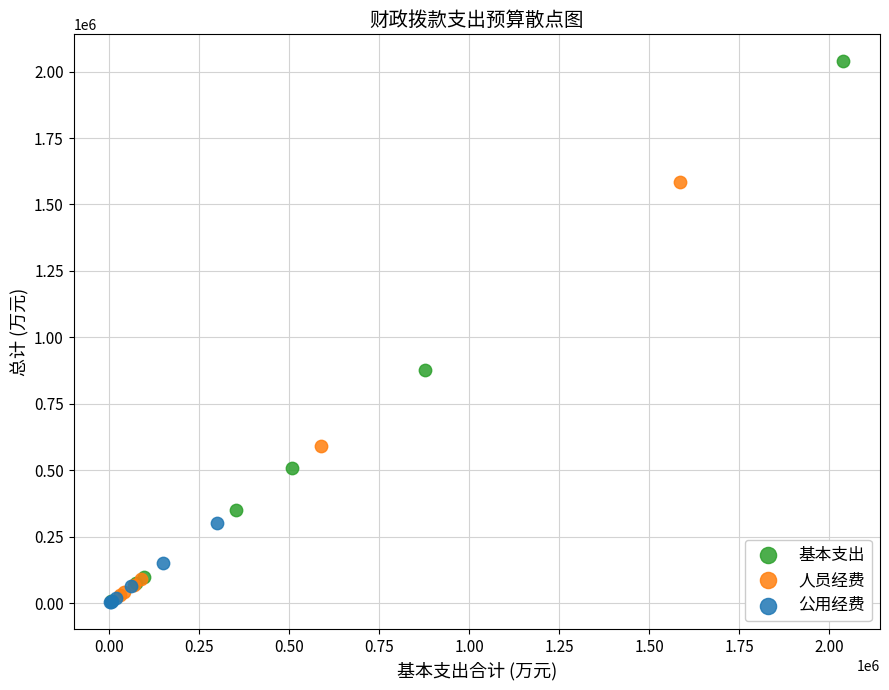

Which series has the widest spread of Y values?

基本支出